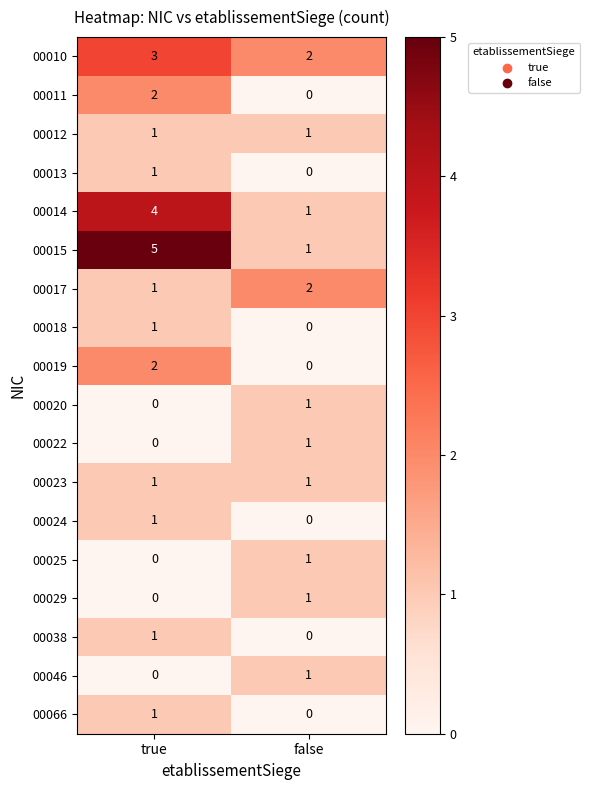

True or false: 00019 has a value of -1 at false.

False